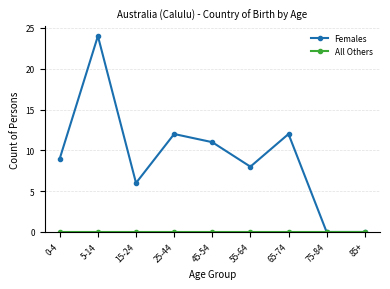

Which category has the highest value in the Females series?

5-14